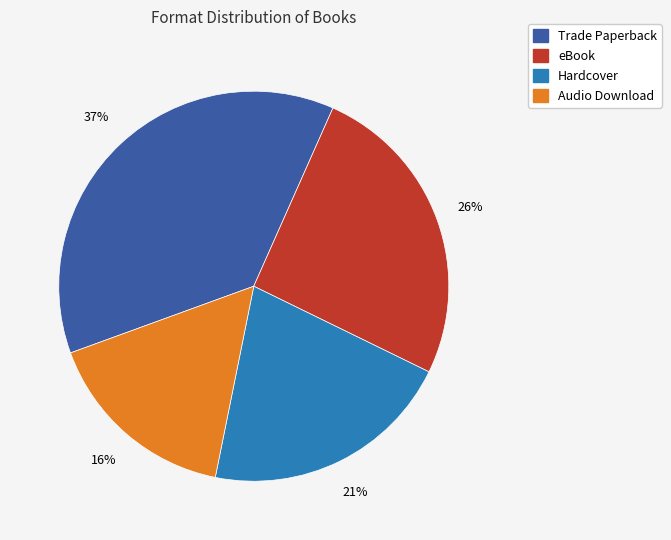

Does Audio Download account for over 50% of the chart?

No